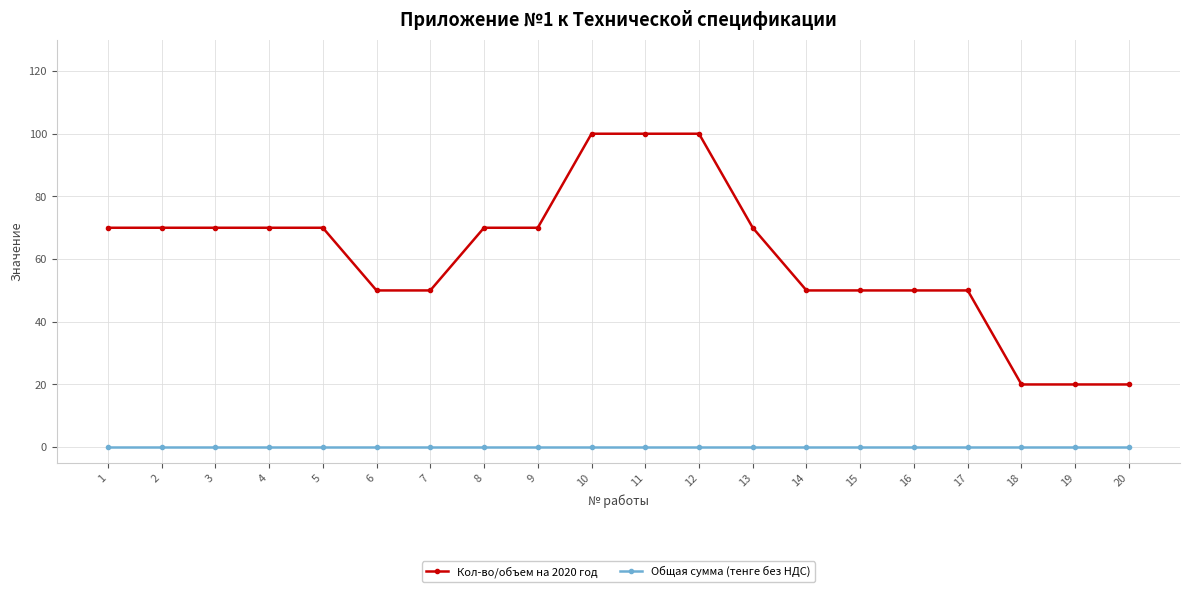

How many categories are shown in the chart?

20